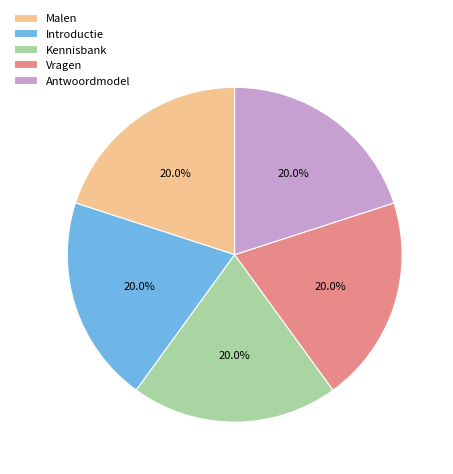

Does Malen represent more than half of the total?

No